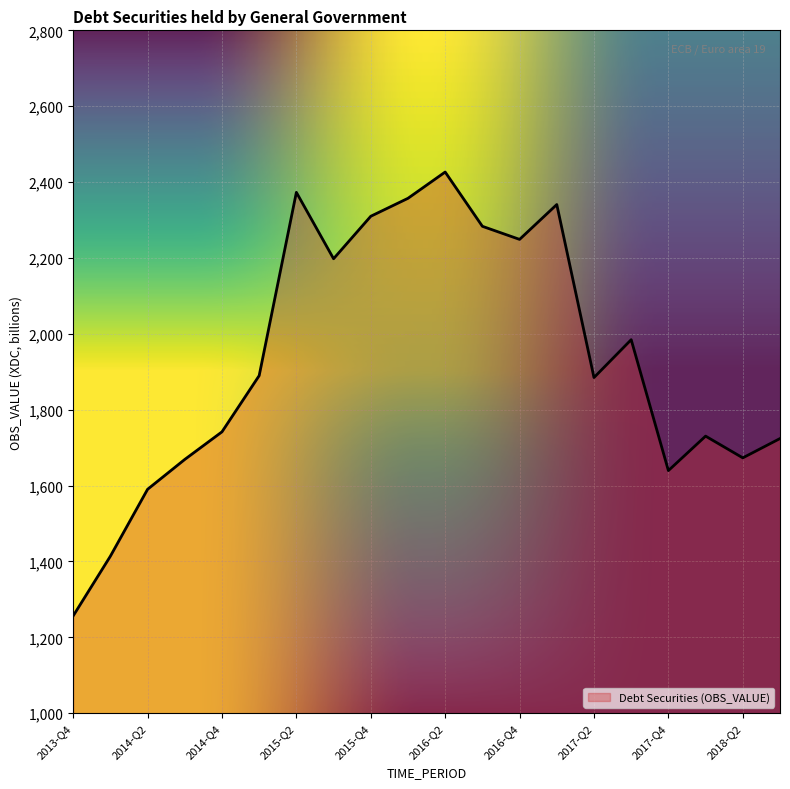

What is the greatest value displayed?

2426.5